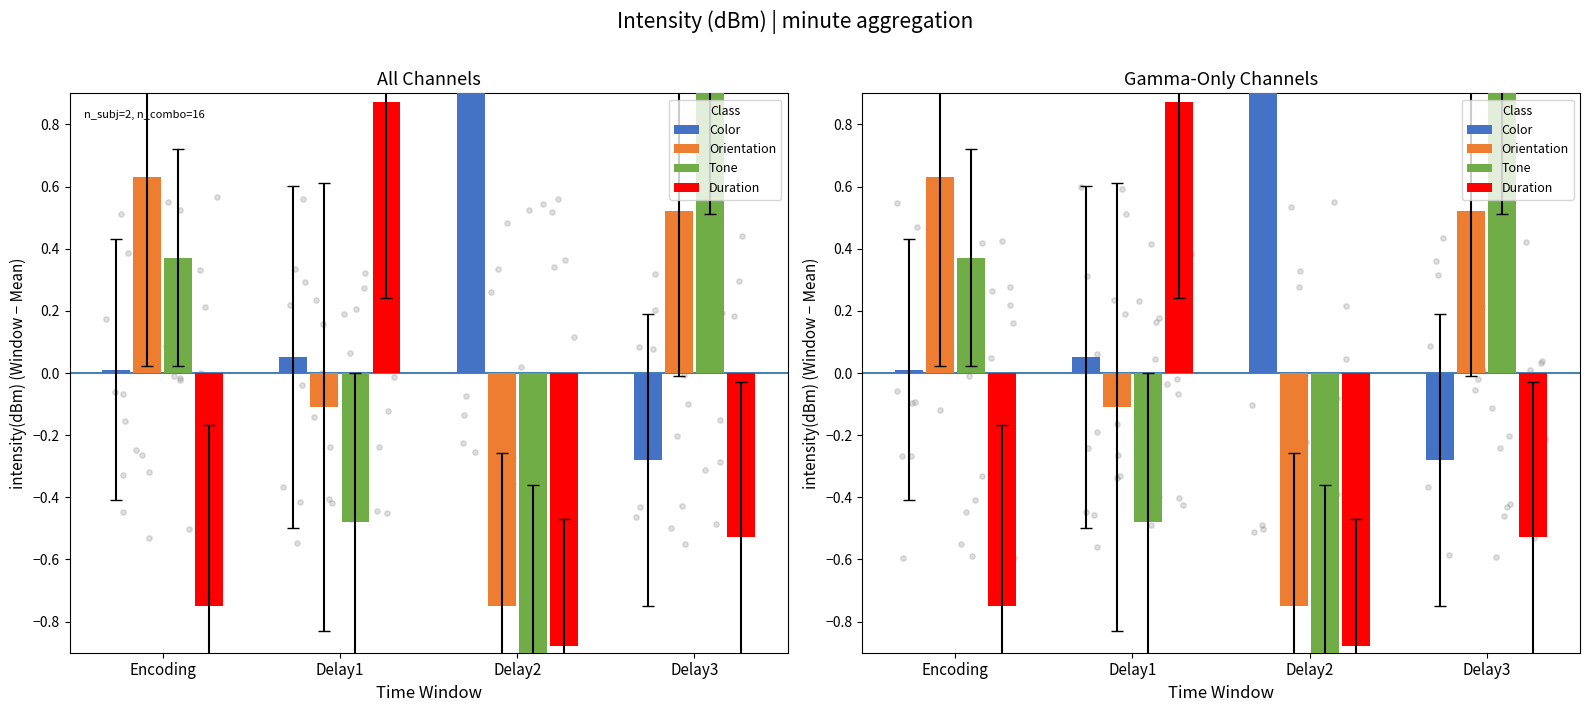

What are all the series names shown in the legend?

Color, Orientation, Tone, Duration